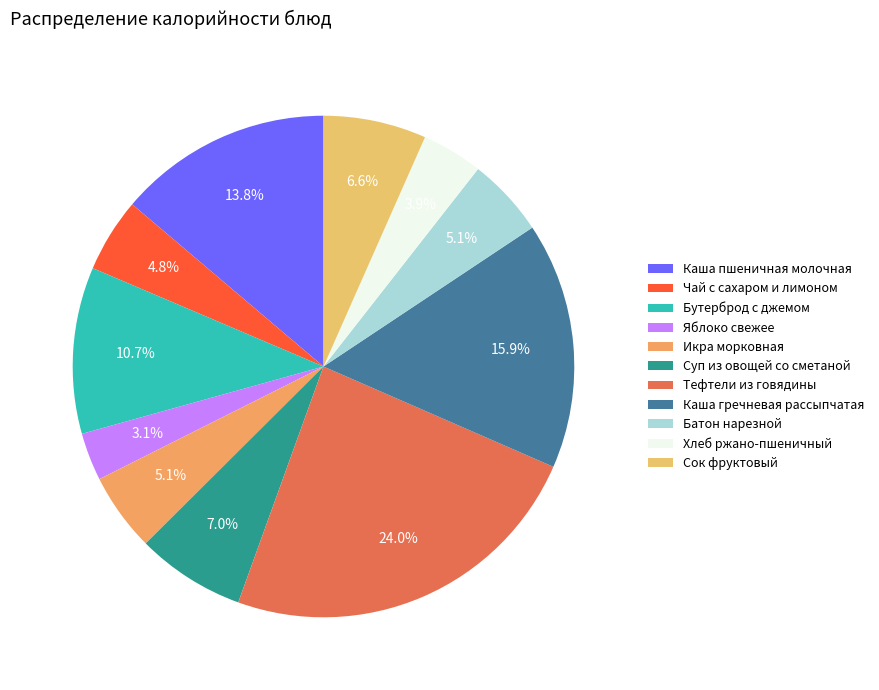

True or false: Икра морковная accounts for 5% of the total.

True